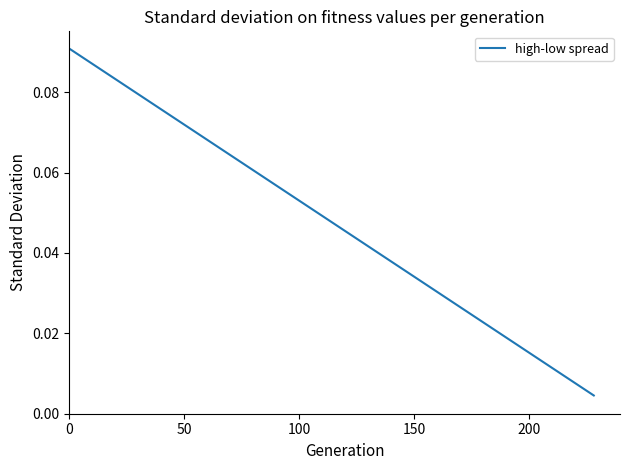

True or false: the data has more than 2 interior local peaks.

False